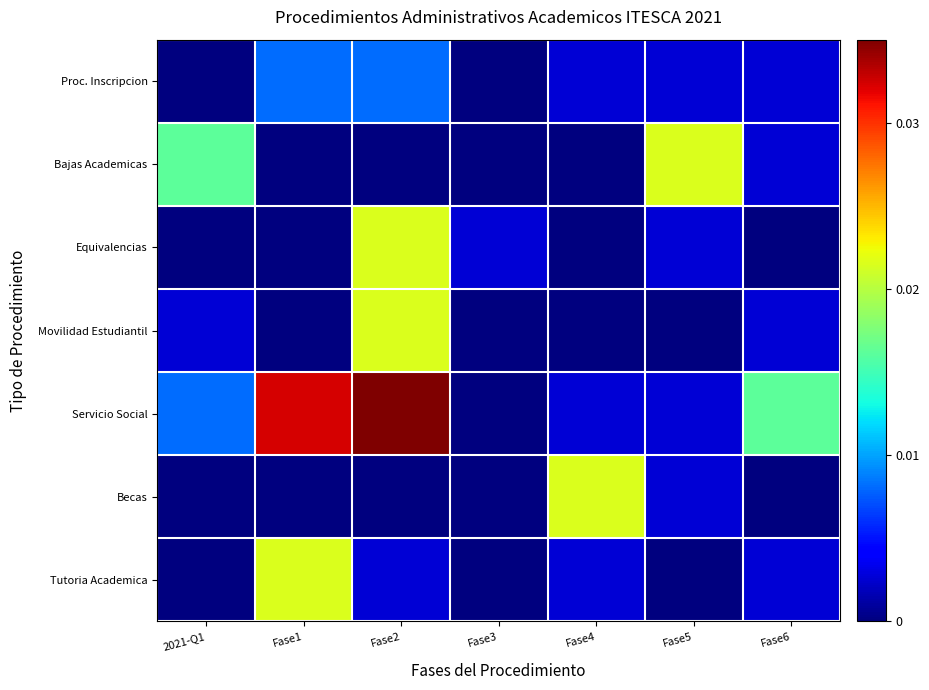

At which category is the sum across all series the highest?

Fase2